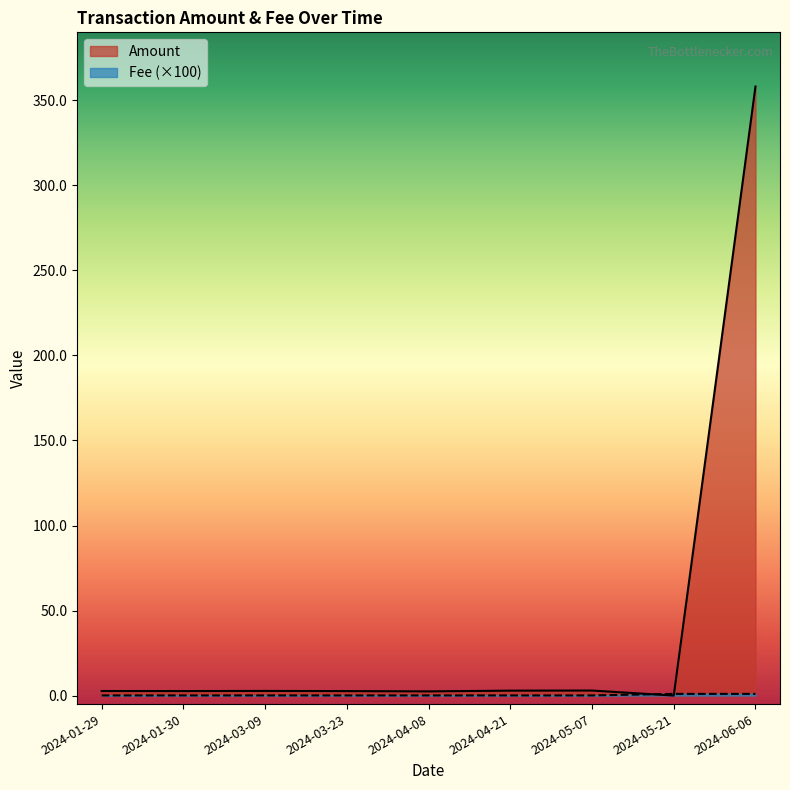

Between which two adjacent categories do Amount and Fee first intersect?

2024-05-07 and 2024-05-21